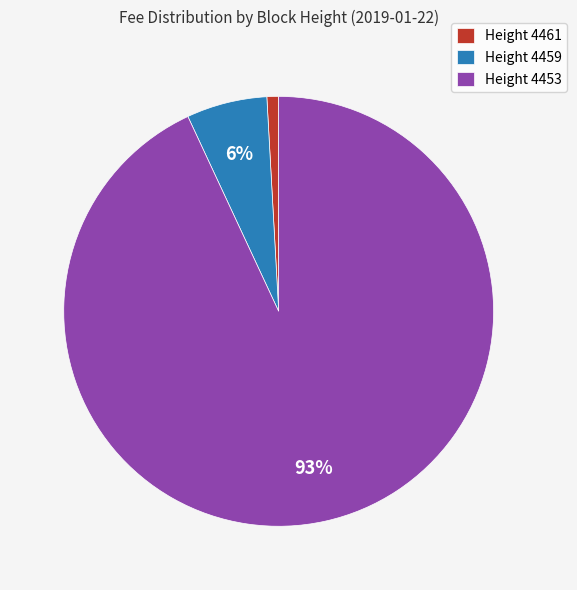

Which category has the smallest portion of the pie?

Height 4461